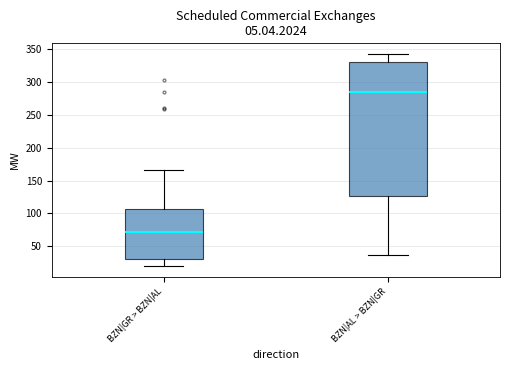

Reading left to right, read every box against the y-axis: the position of its median line, the range the box covers, and the ends of its whiskers. The values are not printed on the chart, so give them approximately, as read against the axis.

BZN|GR > BZN|AL: median 70, box 30 to 105, whiskers 20 to 165
BZN|AL > BZN|GR: median 285, box 125 to 330, whiskers 35 to 340